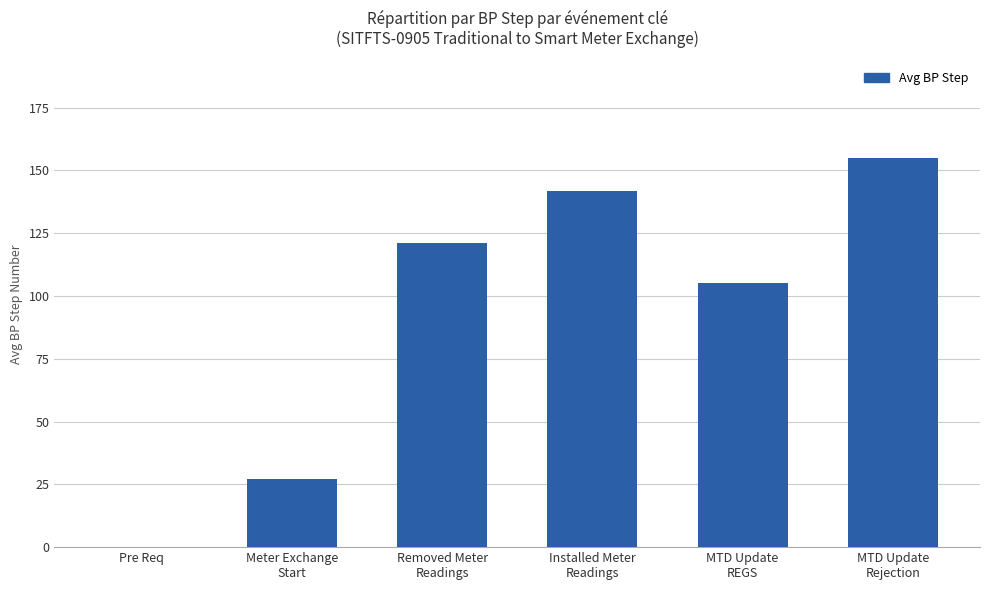

What is the sum of the values at Installed Meter
Readings and MTD Update
Rejection?

297